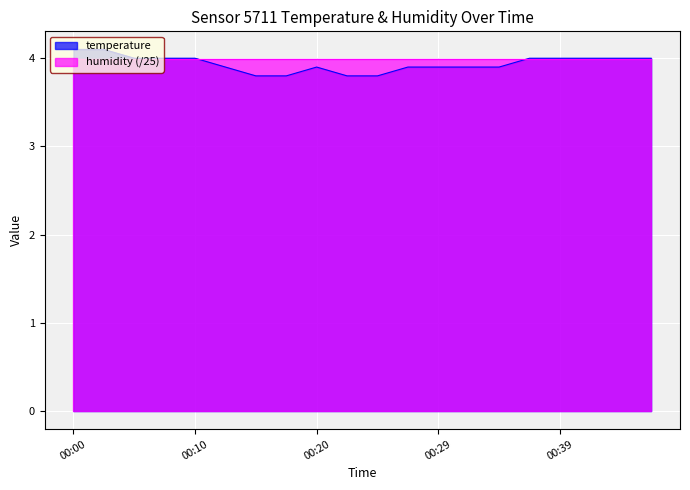

What is the value of the 13th point from the left?

3.9